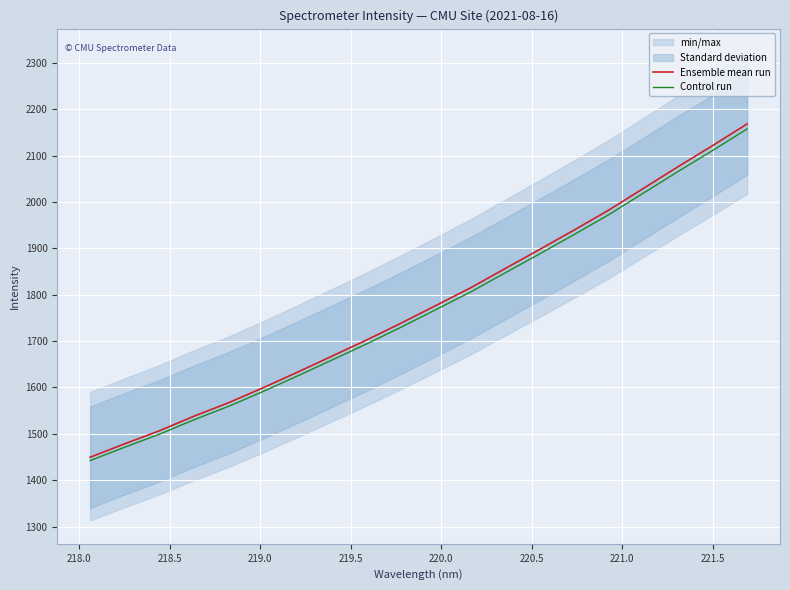

How many lines are shown in the chart?

2